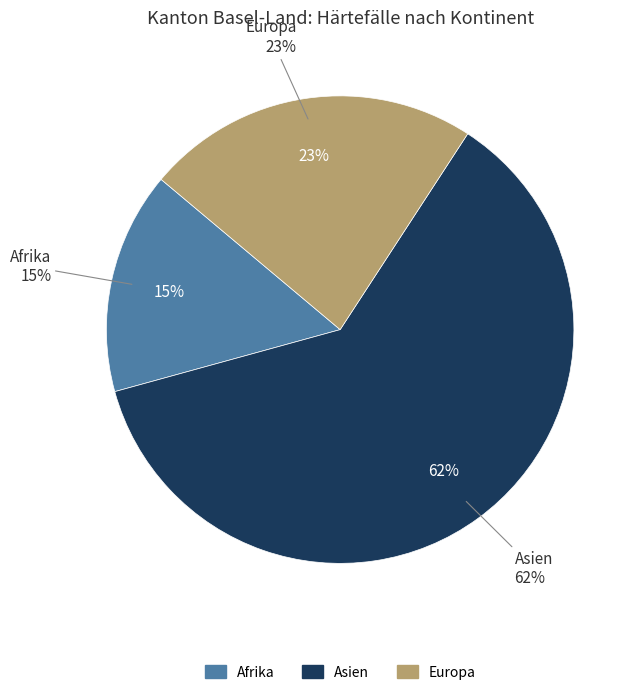

Is the sum of Europa and Afrika greater than half?

No